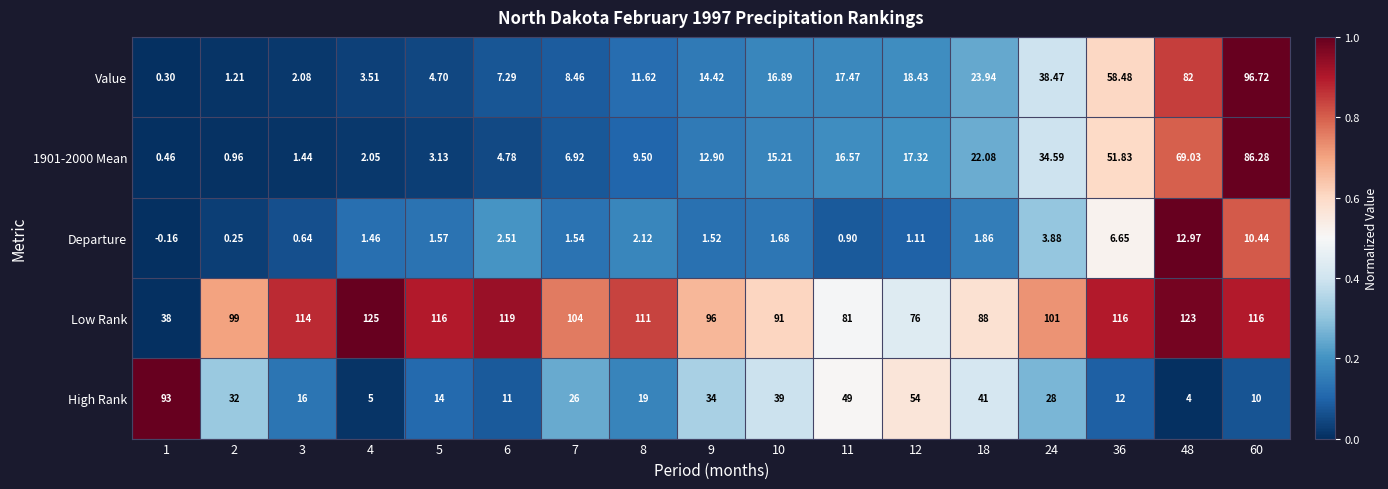

At how many categories does at least one series exceed 0?

17